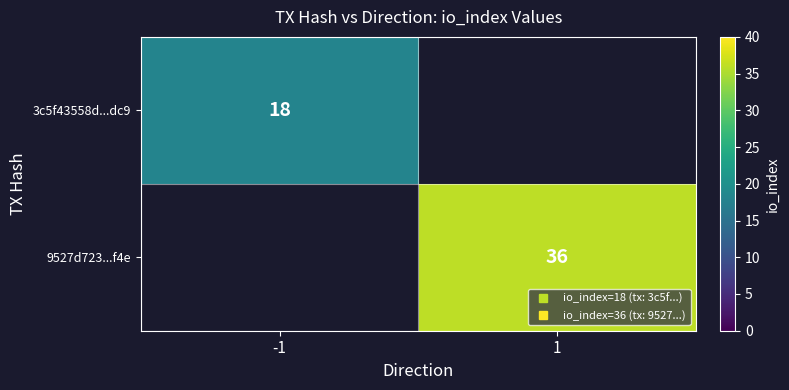

Which category has the highest value in the 9527d723...f4e series?

-1